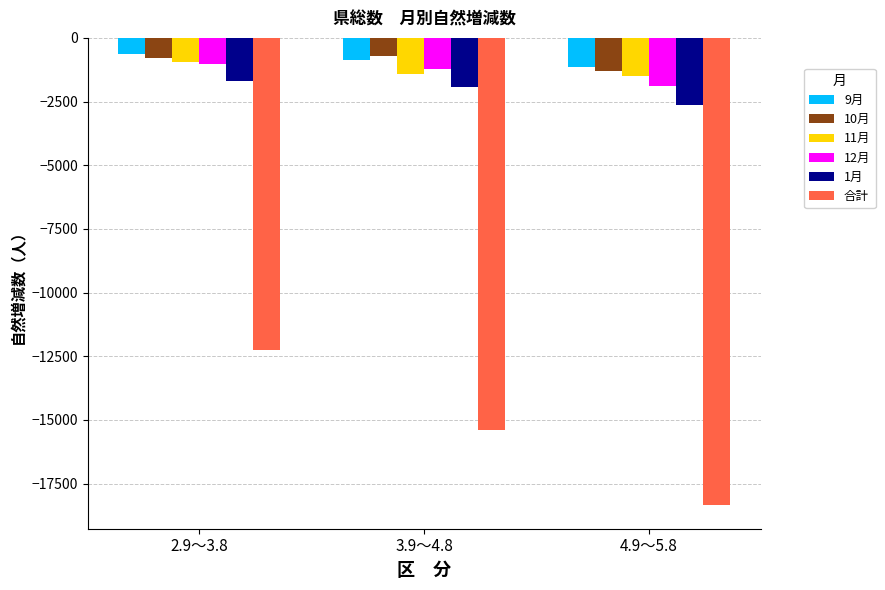

True or false: 1月 has a value of -2625 at 4.9～5.8.

True